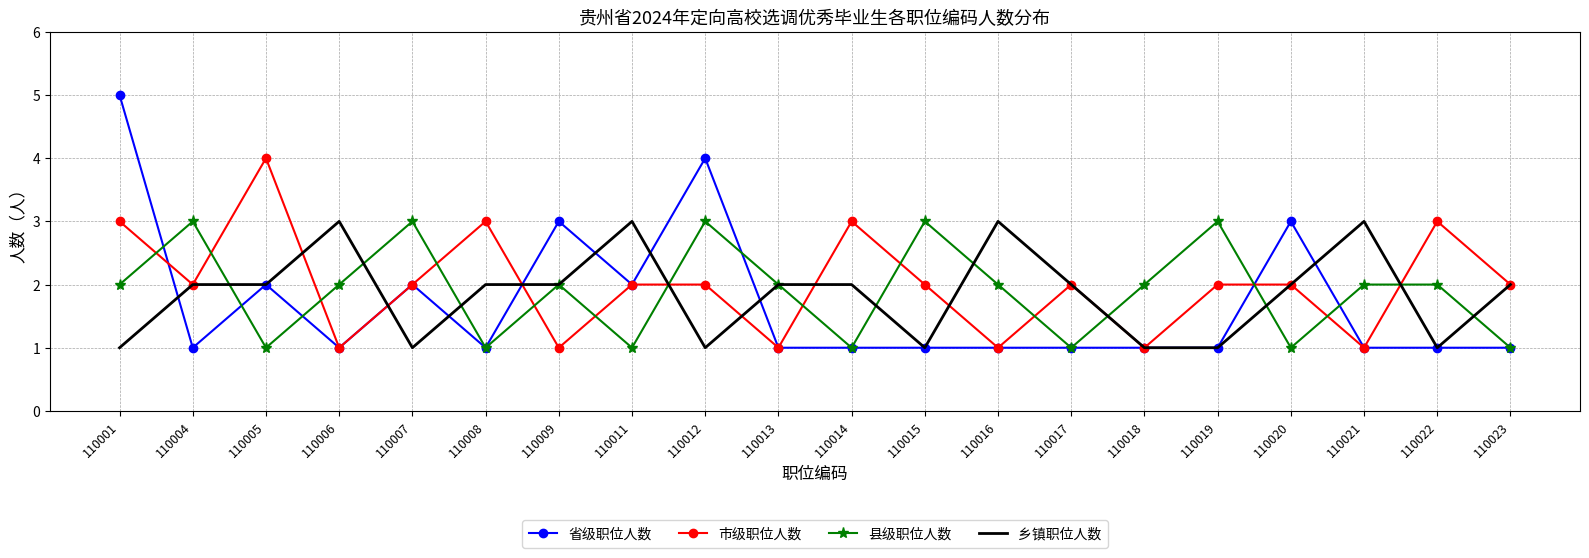

What value does the 县级职位人数 series have at 110020?

1